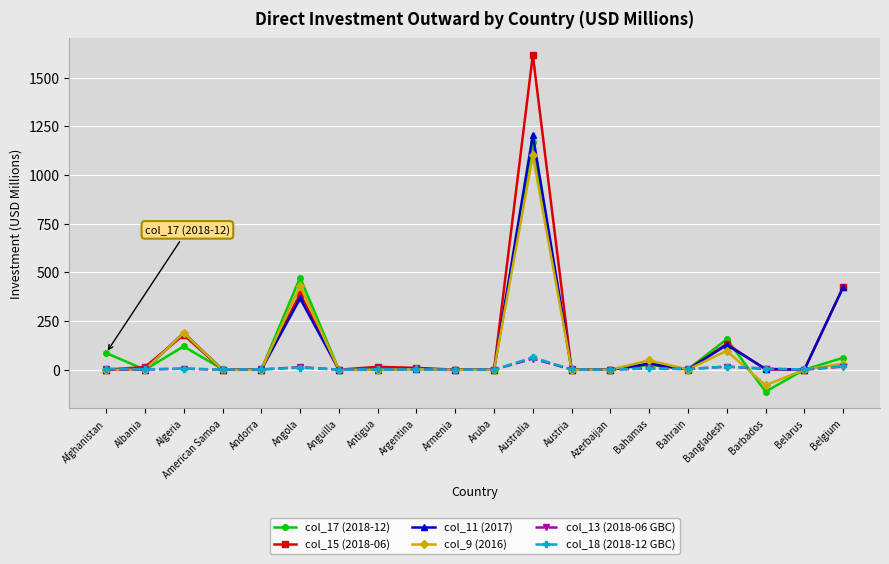

The value of col_17 (2018-12) at Algeria is 191.7. True or false?

False